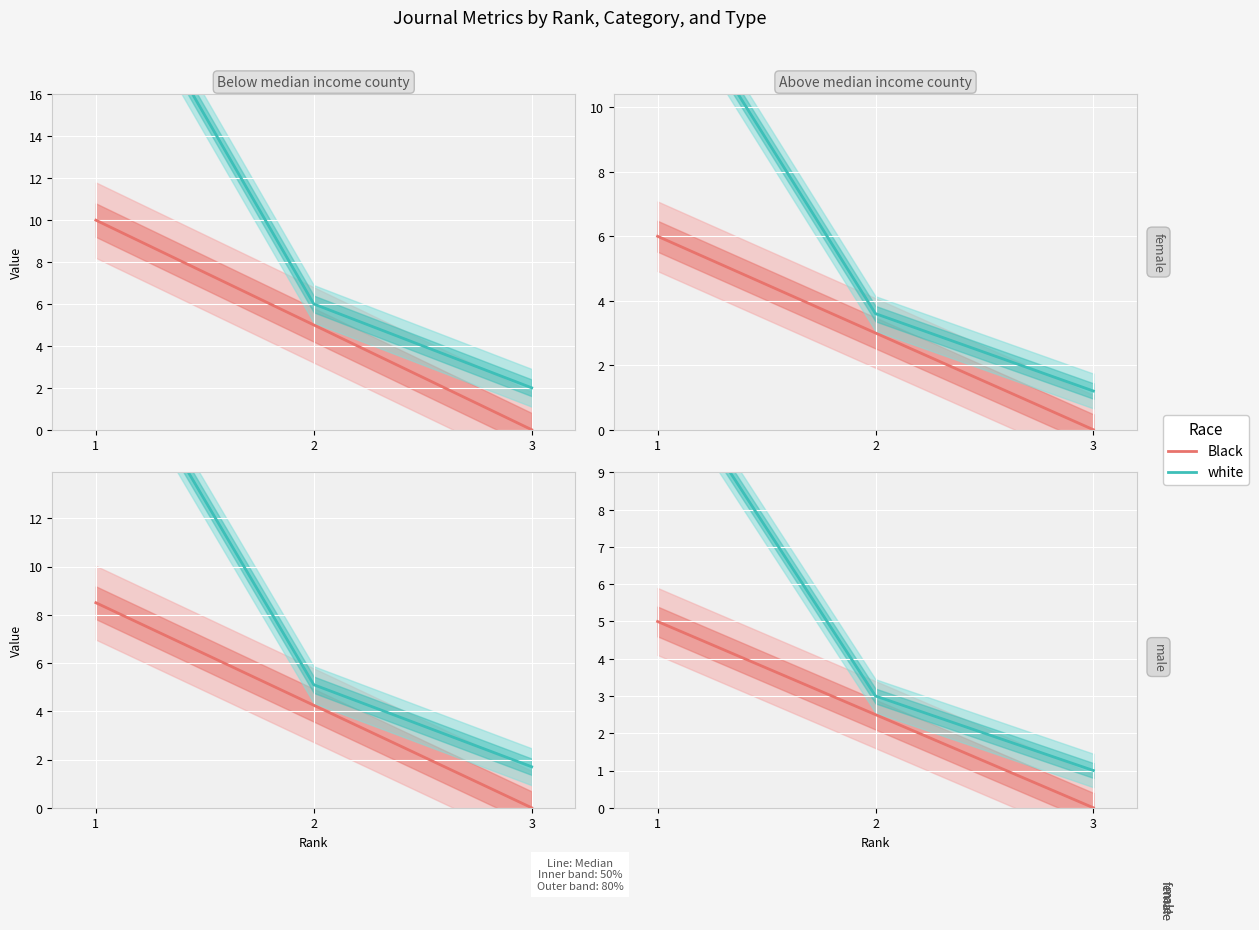

What is the total value across all series at 2?

5.5